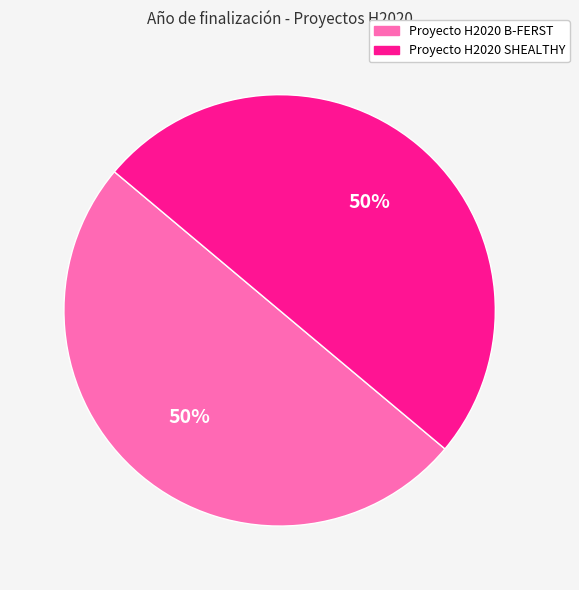

What is the ratio of the value at Proyecto H2020 B-FERST to the value at Proyecto H2020 SHEALTHY?

1.0